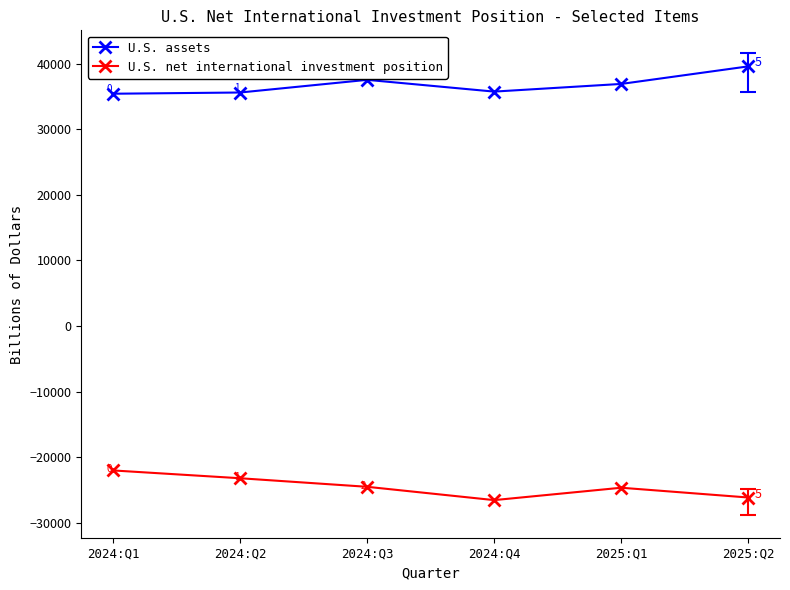

Rank the categories by U.S. assets value from highest to lowest.

2025:Q2, 2024:Q3, 2025:Q1, 2024:Q4, 2024:Q2, 2024:Q1